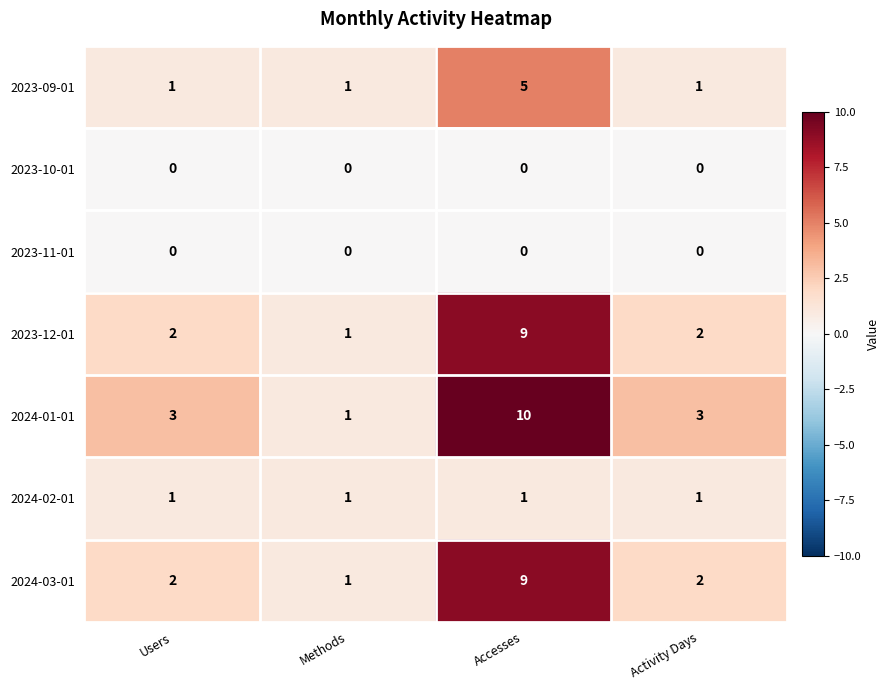

What is the difference between the highest and lowest values at Activity Days?

3